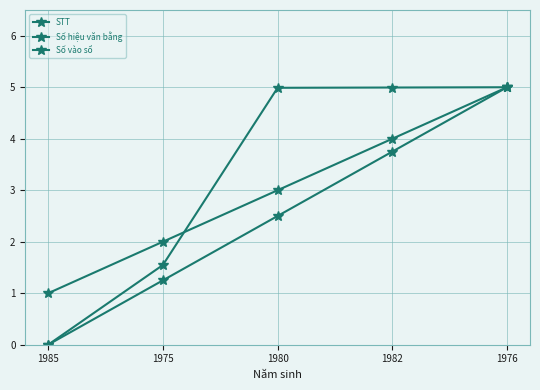

How many lines are shown in the chart?

3